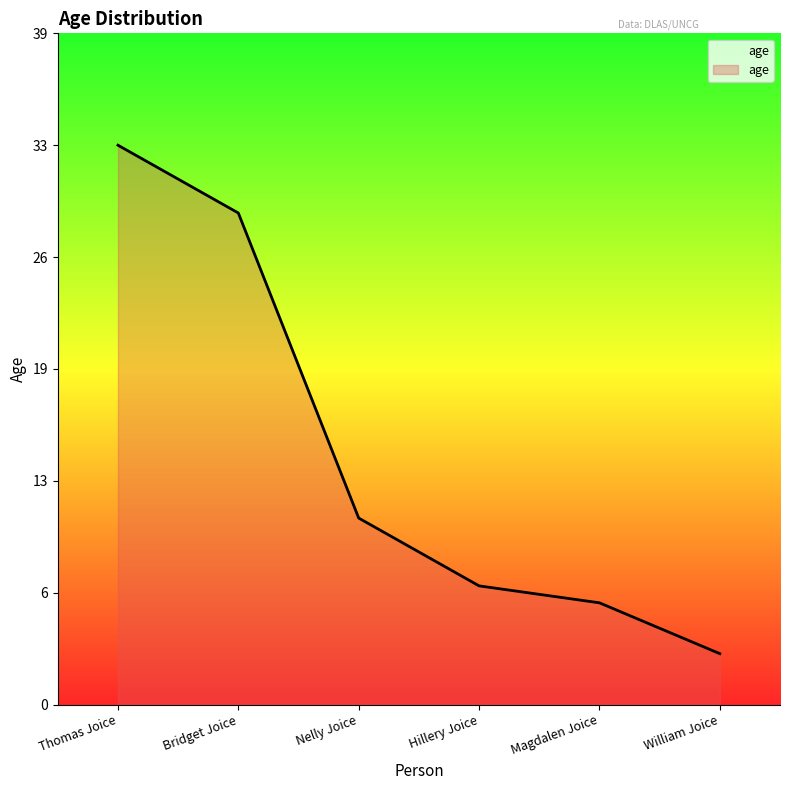

What is the change in value from Hillery Joice to William Joice?

-4